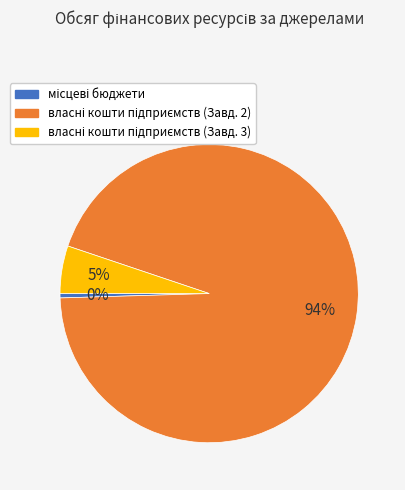

Does any single category account for the majority?

Yes